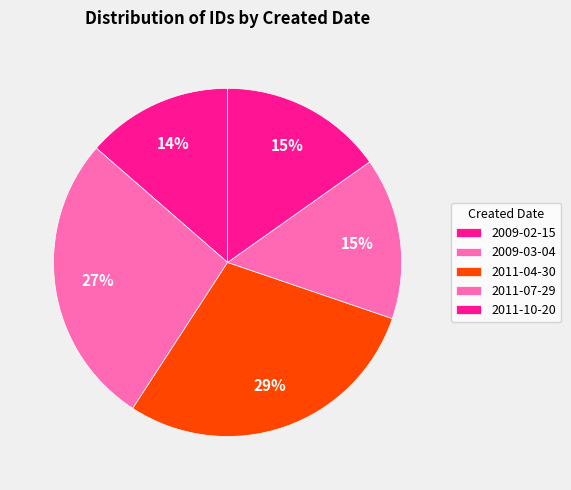

To the nearest percent, what portion does 2011-07-29 represent?

15%